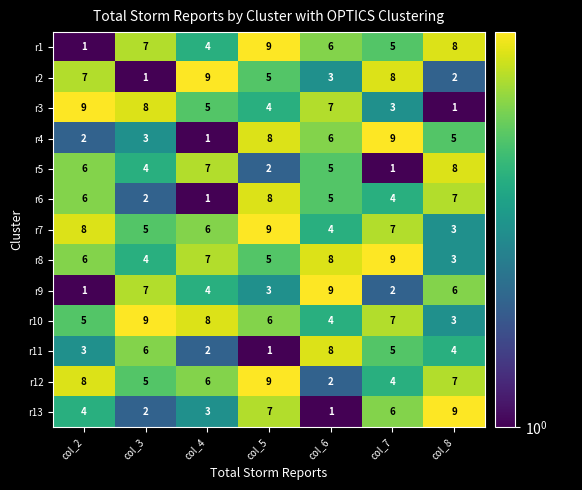

What is the difference between the highest and lowest values at col_5?

8